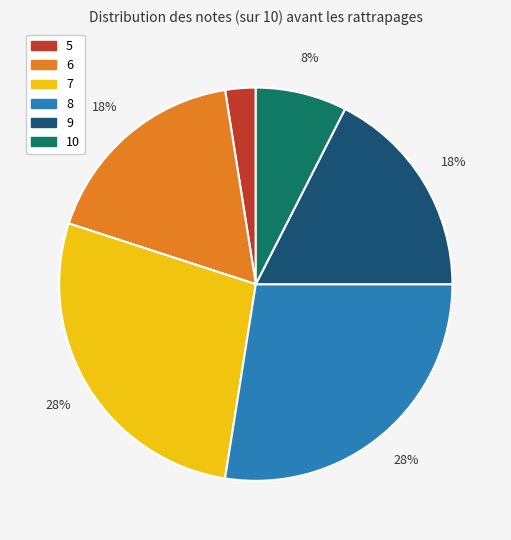

How many slices are in this pie chart?

6